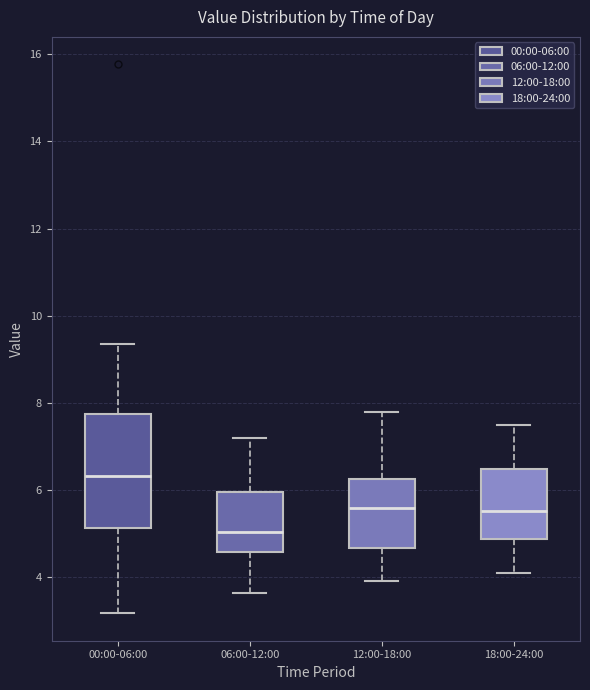

Reading left to right, transcribe this box plot: for each box, give where its median line is, the range the box spans, and where its two whiskers end, as read against the y-axis. The values are not printed on the chart, so give them approximately, as read against the axis.

00:00-06:00: median 6.4, box 5.2 to 7.8, whiskers 3.2 to 9.4
06:00-12:00: median 5.0, box 4.6 to 6.0, whiskers 3.6 to 7.2
12:00-18:00: median 5.6, box 4.6 to 6.2, whiskers 4.0 to 7.8
18:00-24:00: median 5.6, box 4.8 to 6.4, whiskers 4.2 to 7.6